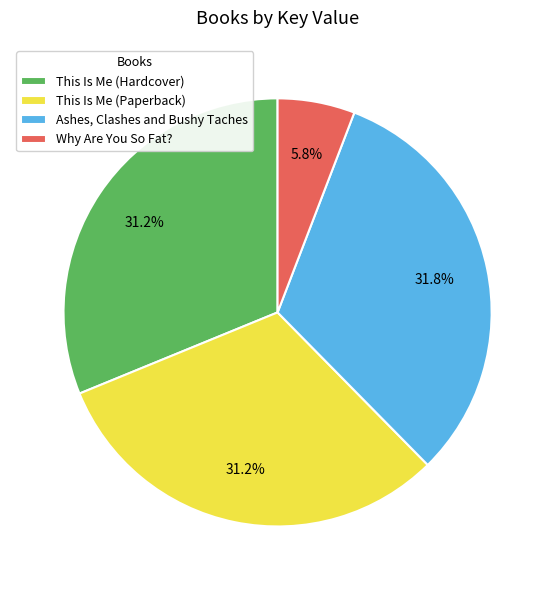

Do This Is Me (Hardcover) and Why Are You So Fat? together represent more than half of the pie?

No